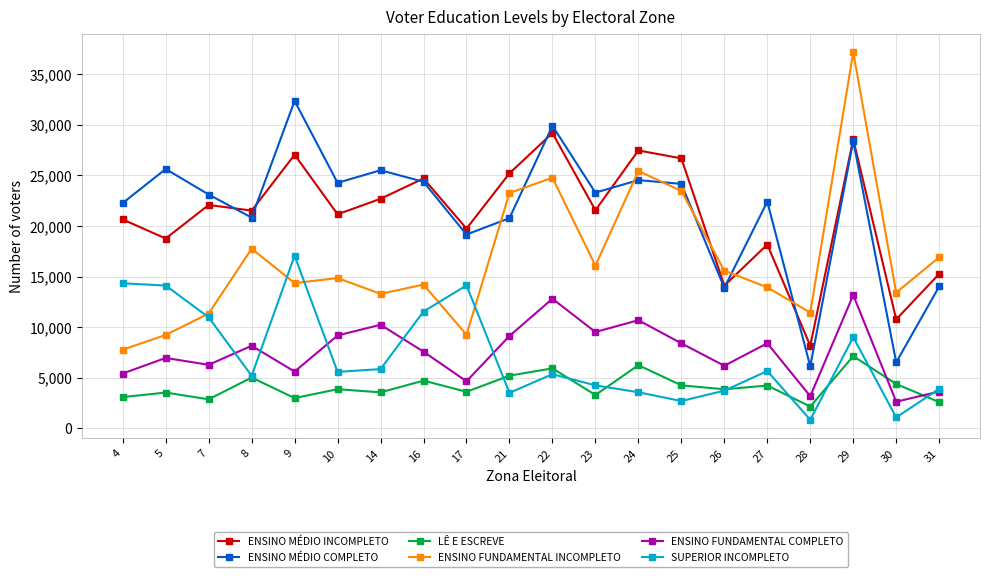

What are all the series names shown in the legend?

ENSINO MÉDIO INCOMPLETO, ENSINO MÉDIO COMPLETO, LÊ E ESCREVE, ENSINO FUNDAMENTAL INCOMPLETO, ENSINO FUNDAMENTAL COMPLETO, SUPERIOR INCOMPLETO